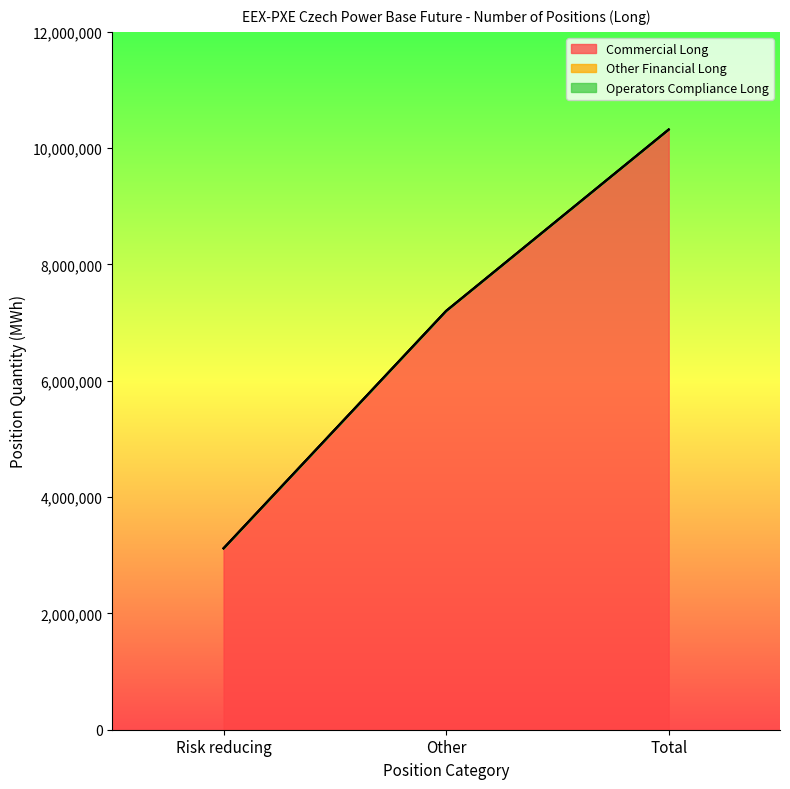

Reading left to right, extract all data points from this chart.

Commercial Long: Risk reducing=3118999	Other=7201809	Total=10320808
Other Financial Long: Risk reducing=0	Other=0	Total=0
Operators Compliance Long: Risk reducing=0	Other=0	Total=0